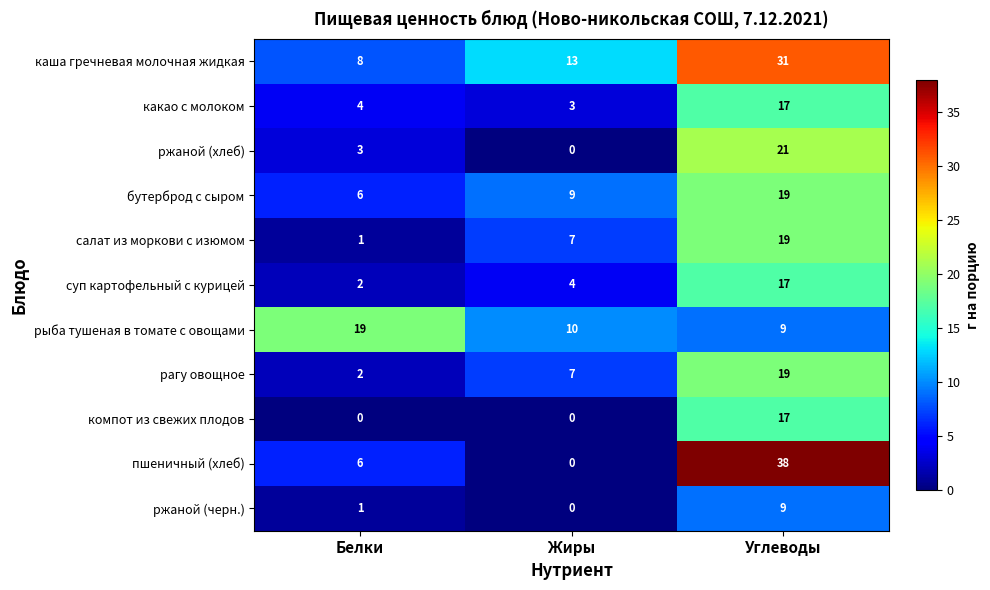

List the labels in order of суп картофельный с курицей value, smallest first.

Белки, Жиры, Углеводы